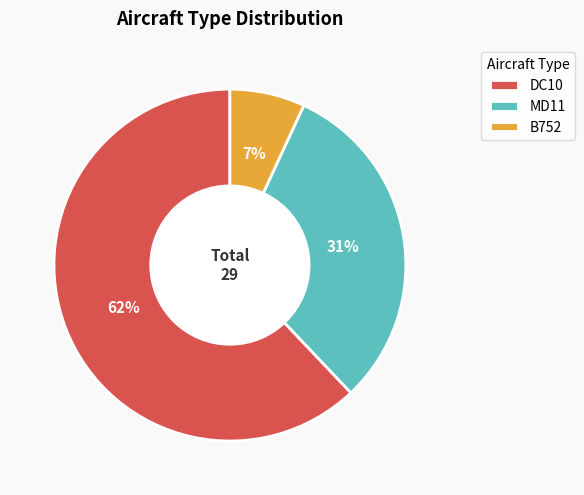

The B752 slice represents 1% of the pie. True or false?

False